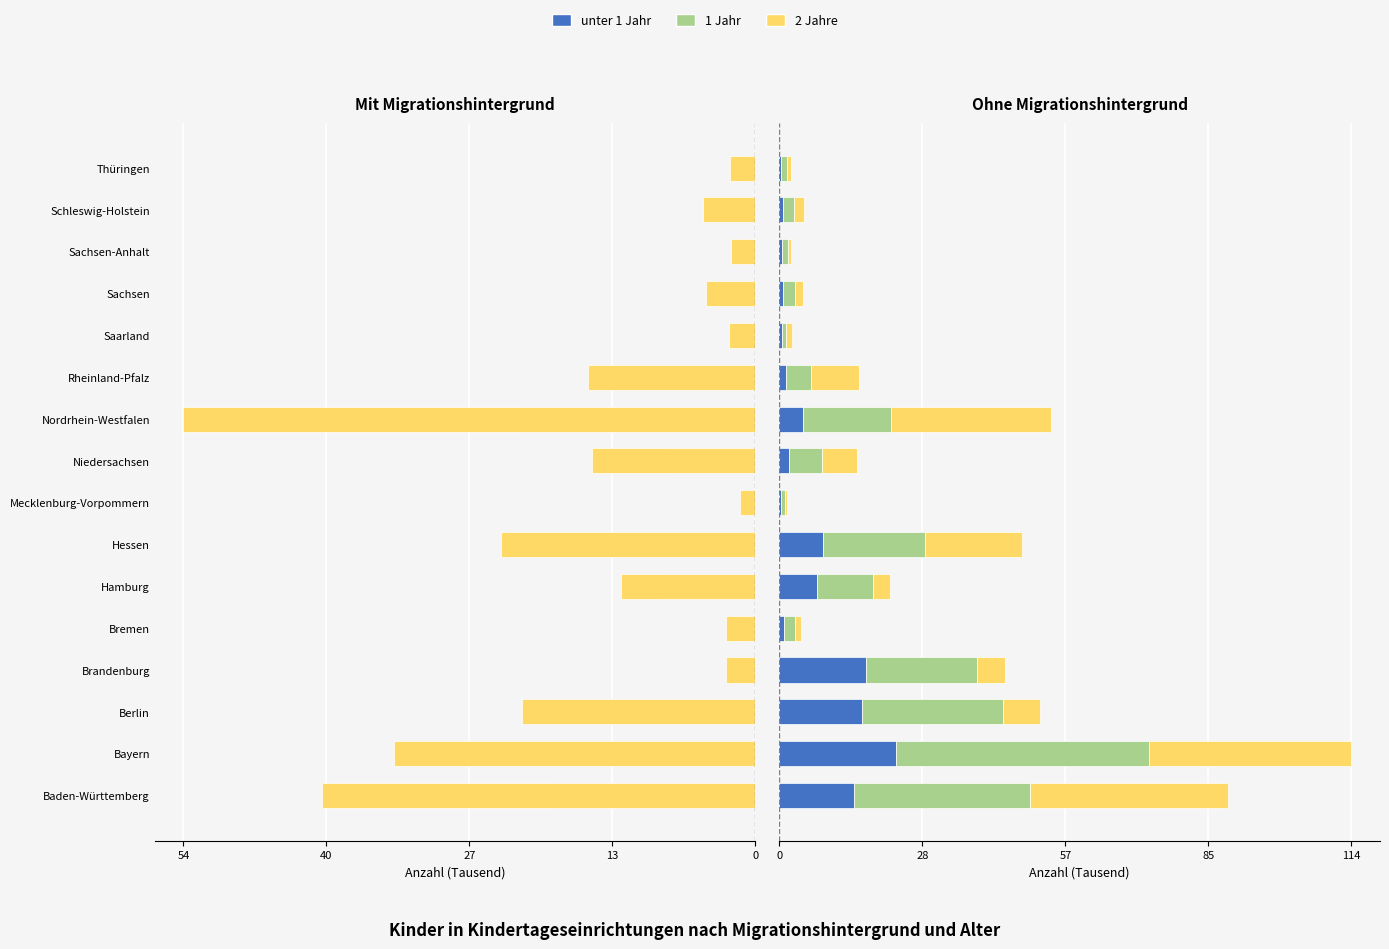

Which series has the largest total across all categories?

1 Jahr